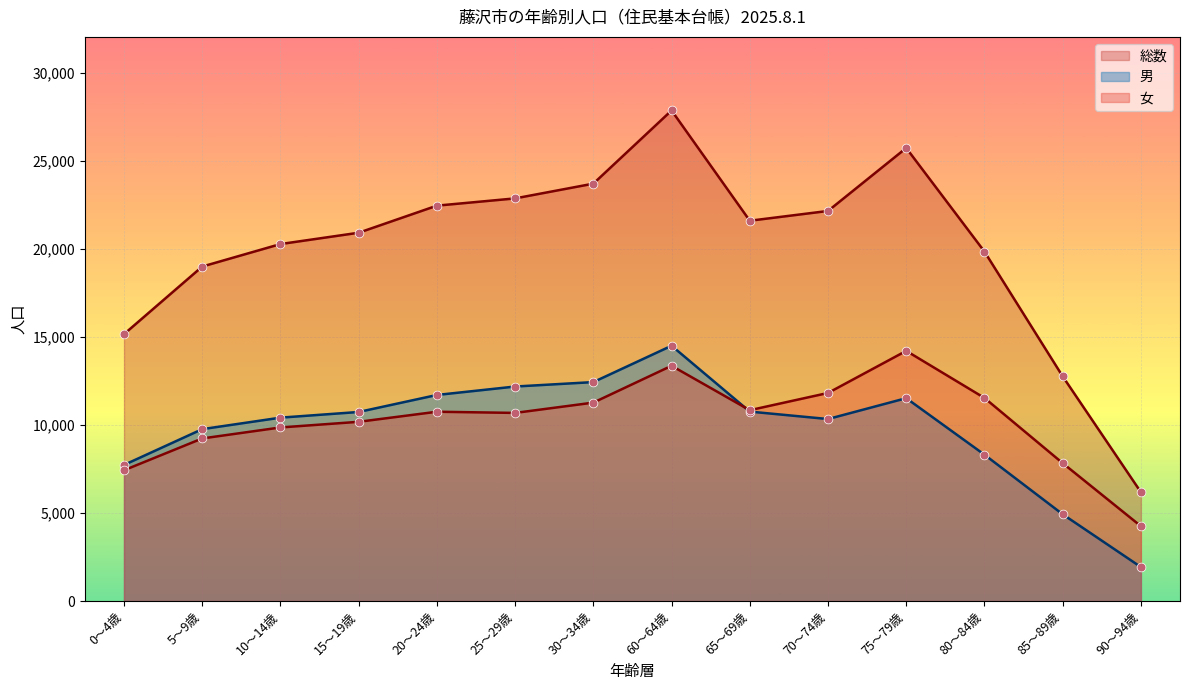

Which series has the largest total across all categories?

総数